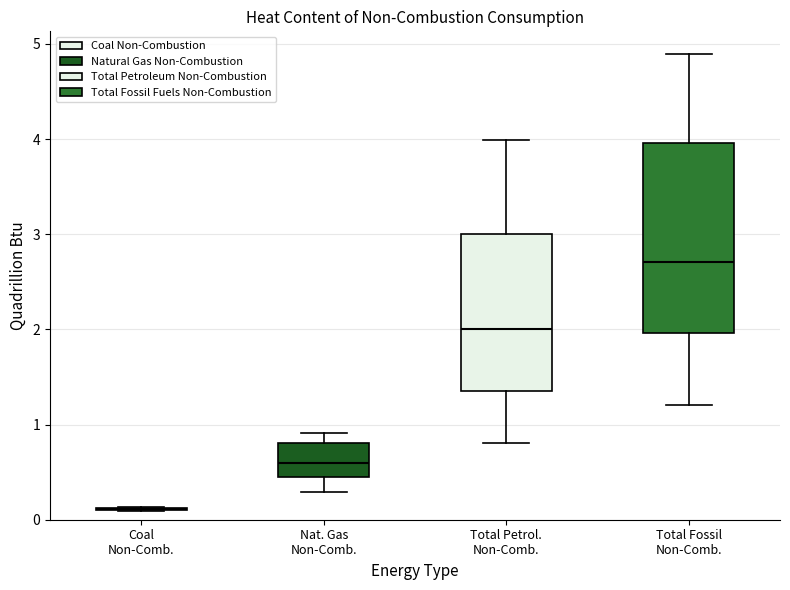

Reading left to right, read every box against the y-axis: the position of its median line, the range the box covers, and the ends of its whiskers. The values are not printed on the chart, so give them approximately, as read against the axis.

Coal Non-Comb.: box collapsed to a line at 0.1, whiskers 0.1 to 0.1
Nat. Gas Non-Comb.: median 0.6, box 0.5 to 0.8, whiskers 0.3 to 0.9
Total Petrol. Non-Comb.: median 2.0, box 1.4 to 3.0, whiskers 0.8 to 4.0
Total Fossil Non-Comb.: median 2.7, box 2.0 to 4.0, whiskers 1.2 to 4.9